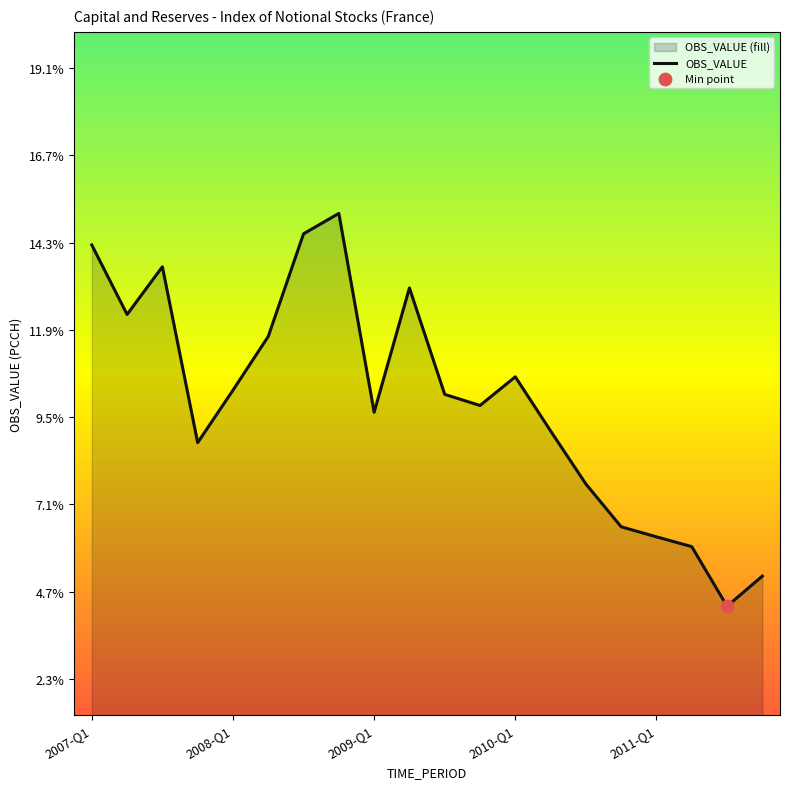

What is the change in value from 2007-Q1 to 2009-Q1?

-4.6